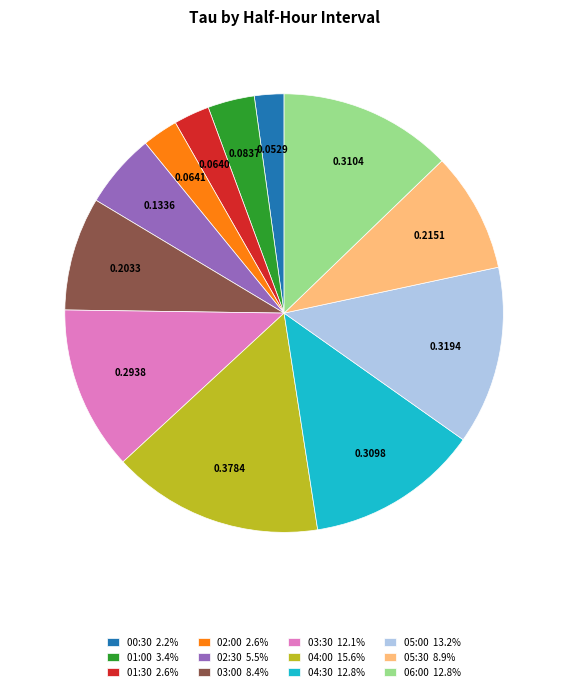

Do 01:00 3.4% and 04:00 15.6% together represent more than half of the pie?

No